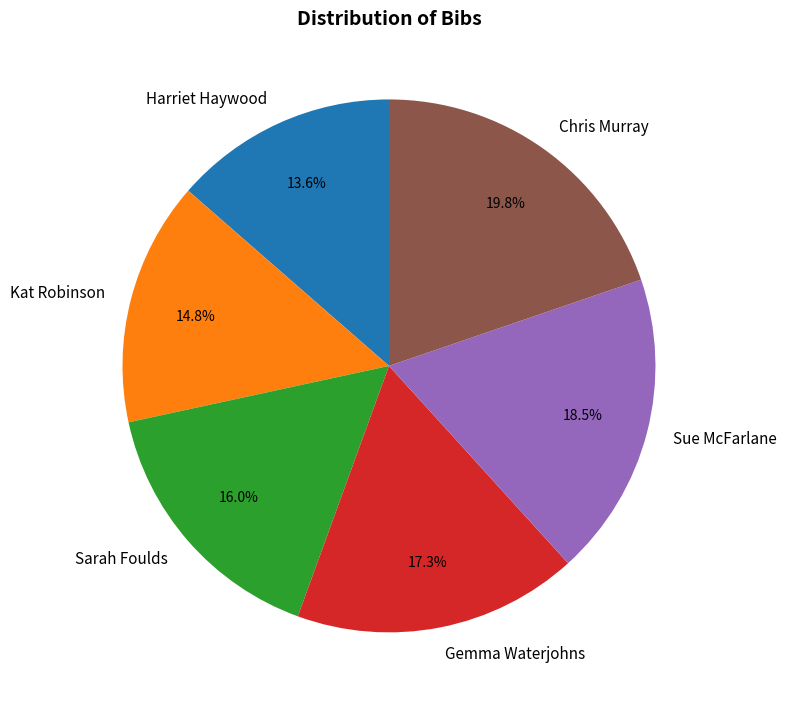

Count the number of slices in the pie.

6